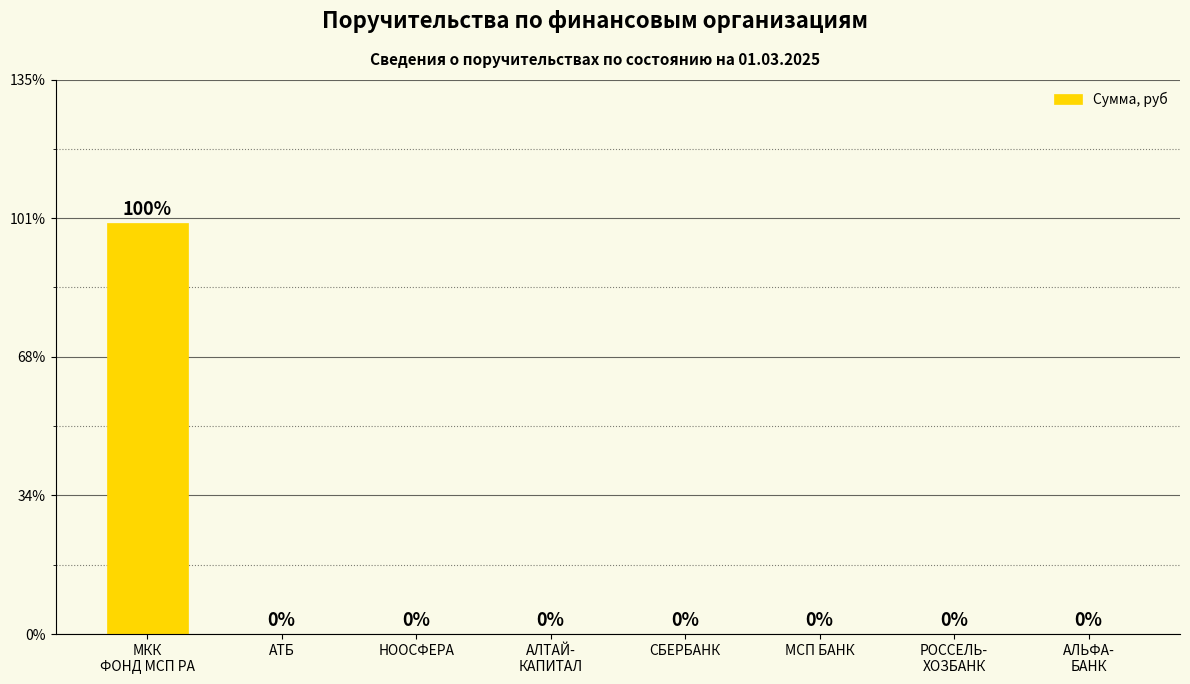

How many categories are shown in the chart?

8